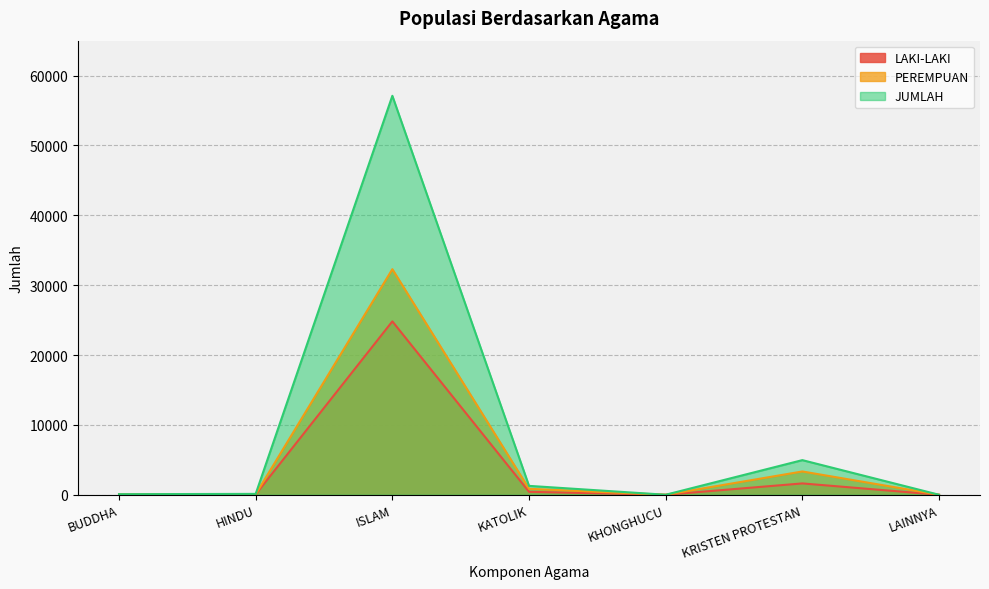

Which category has the highest value in the PEREMPUAN series?

ISLAM